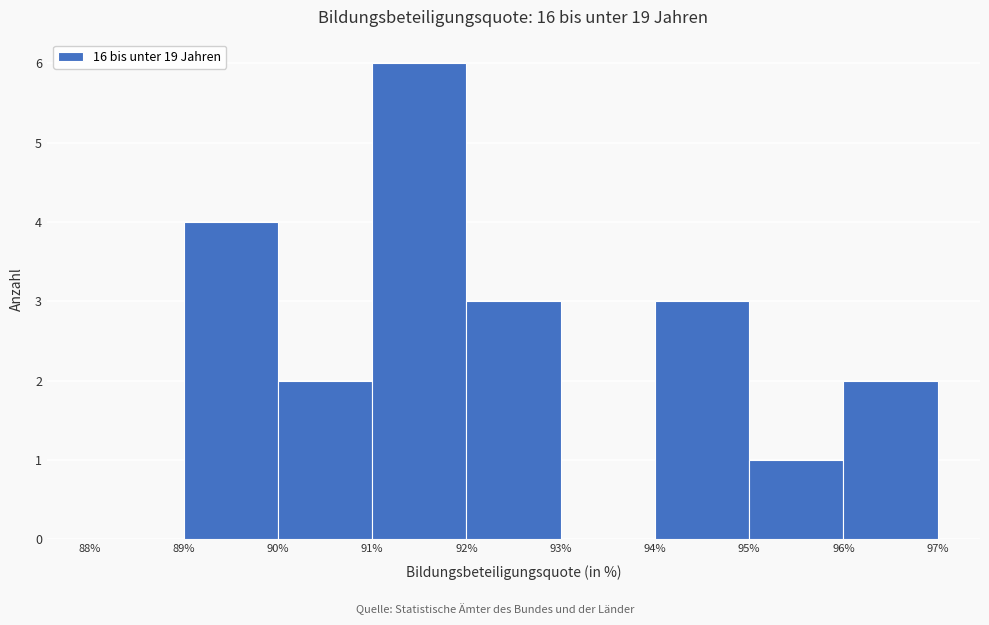

Over which range of the x-axis is the bar tallest?

91% to 92%